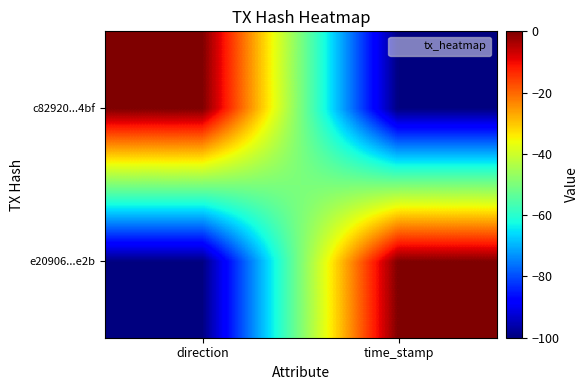

Count the number of categories in the chart.

2